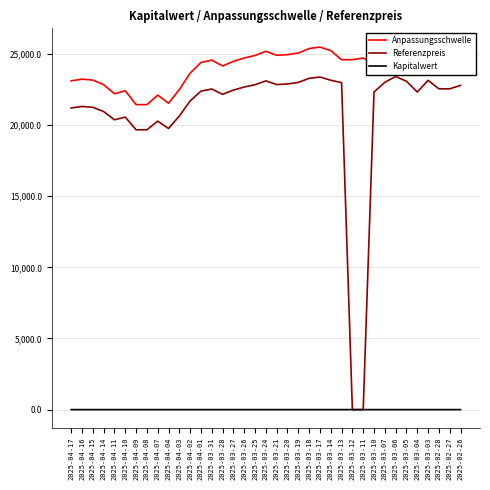

What is the sum of all Referenzpreis values?

772333.7